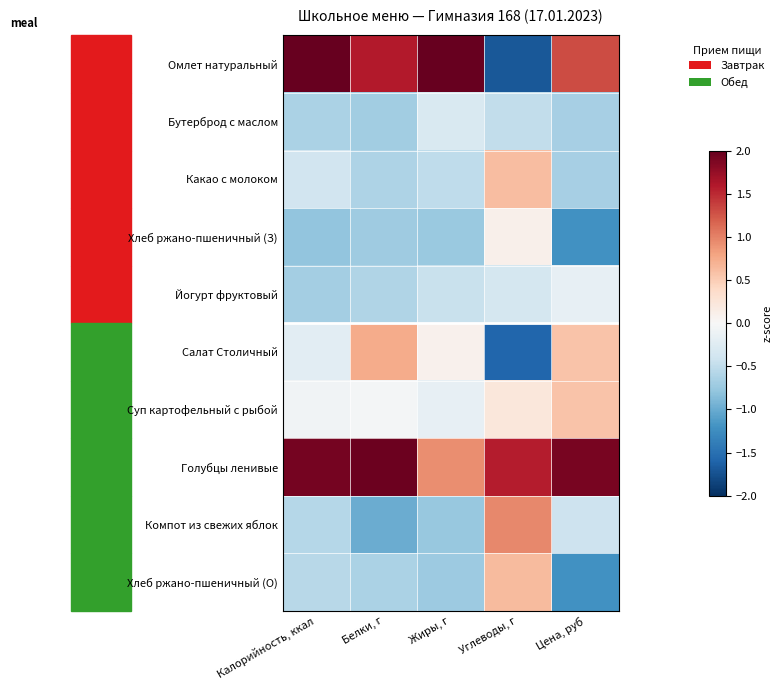

At which category is the sum across all series the highest?

Белки, г